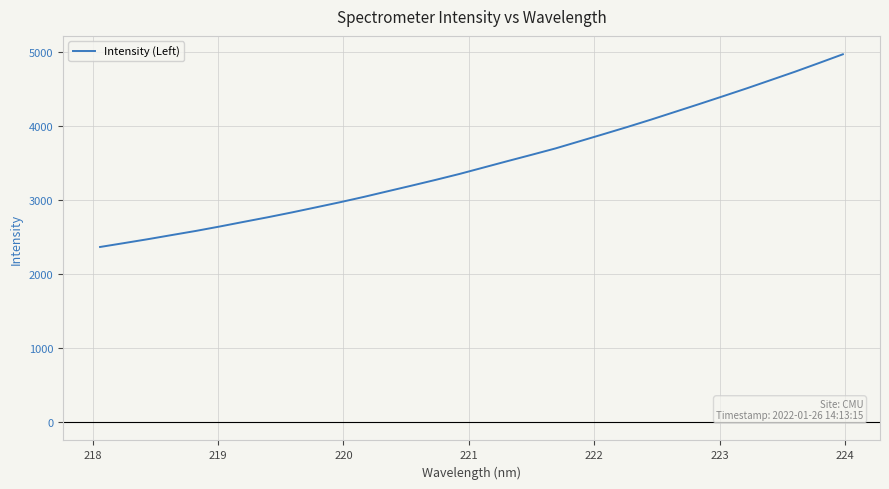

Does the chart have visible grid lines?

Yes